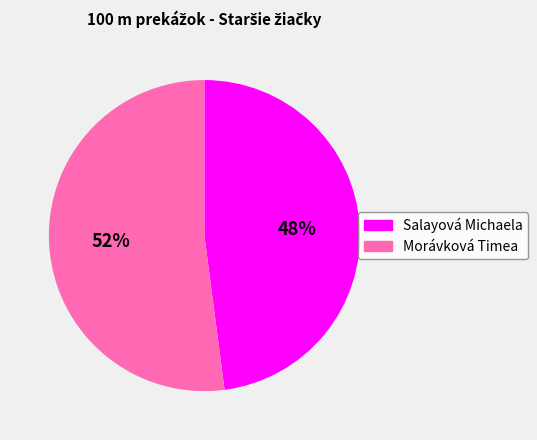

True or false: Morávková Timea accounts for 52% of the total.

True